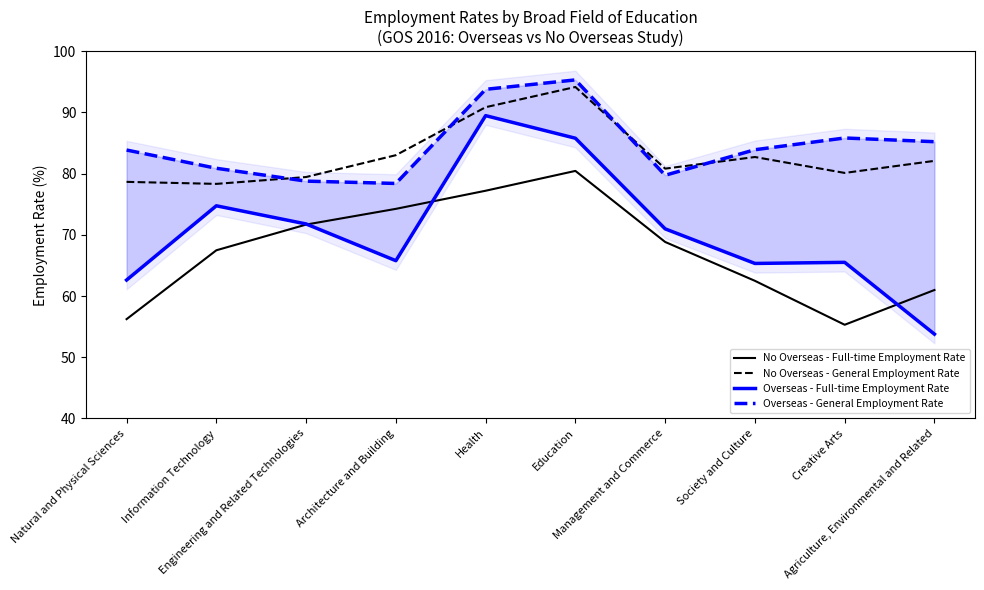

Which series has the largest total across all categories?

Overseas - General Employment Rate